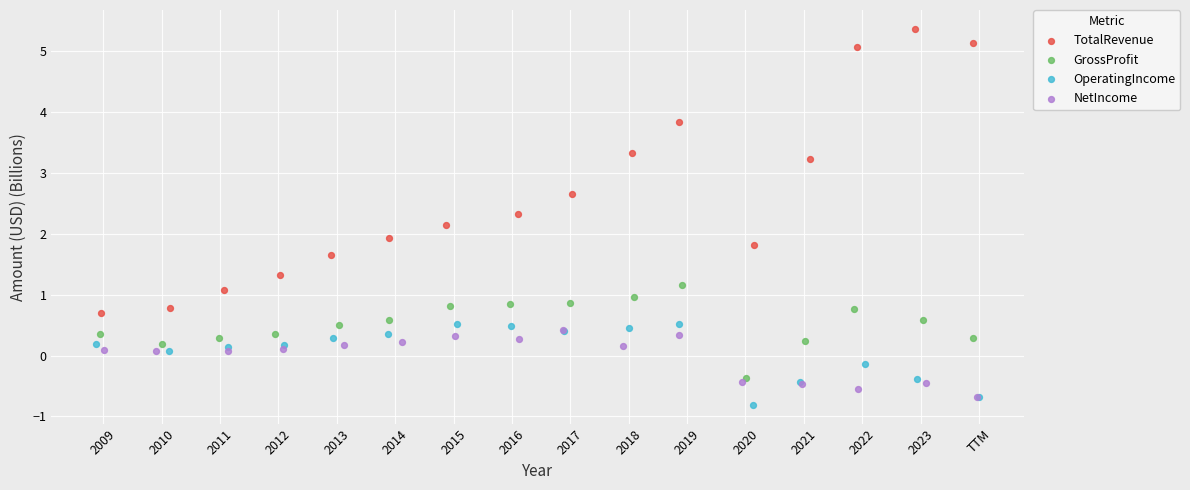

Which series reaches the minimum Y coordinate?

OperatingIncome